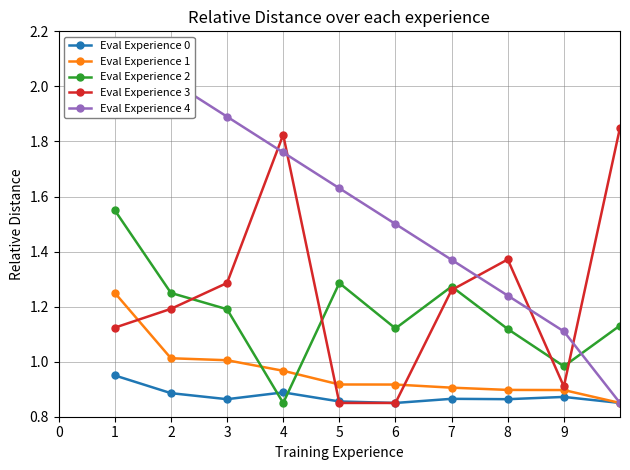

True or false: Eval Experience 1 has a value of 0.9 at 9.

True